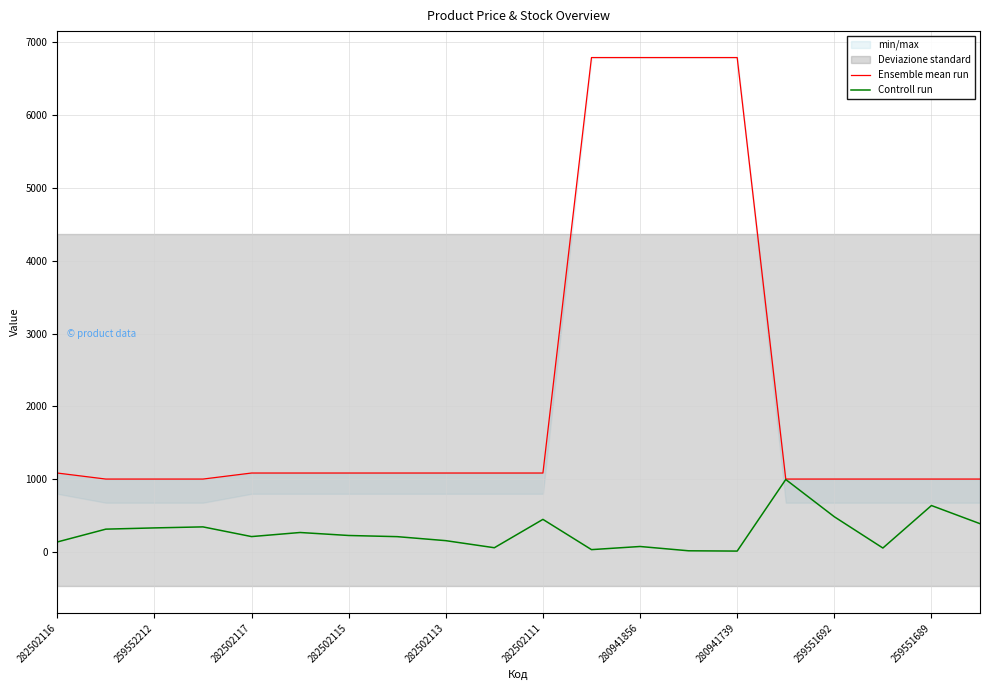

What is the value of the Ensemble mean run point at the 13th from the left?

6787.1